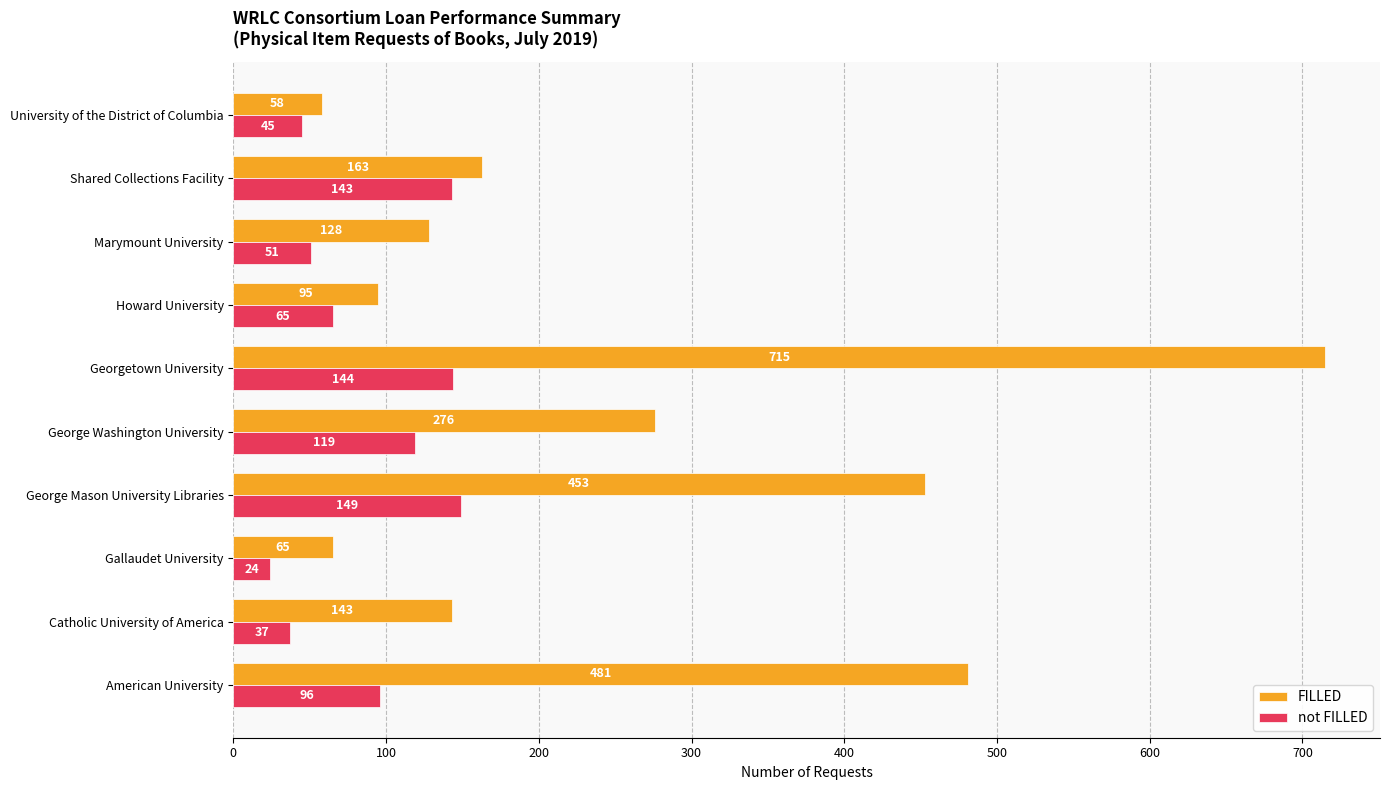

What is the total value across all series at University of the District of Columbia?

103